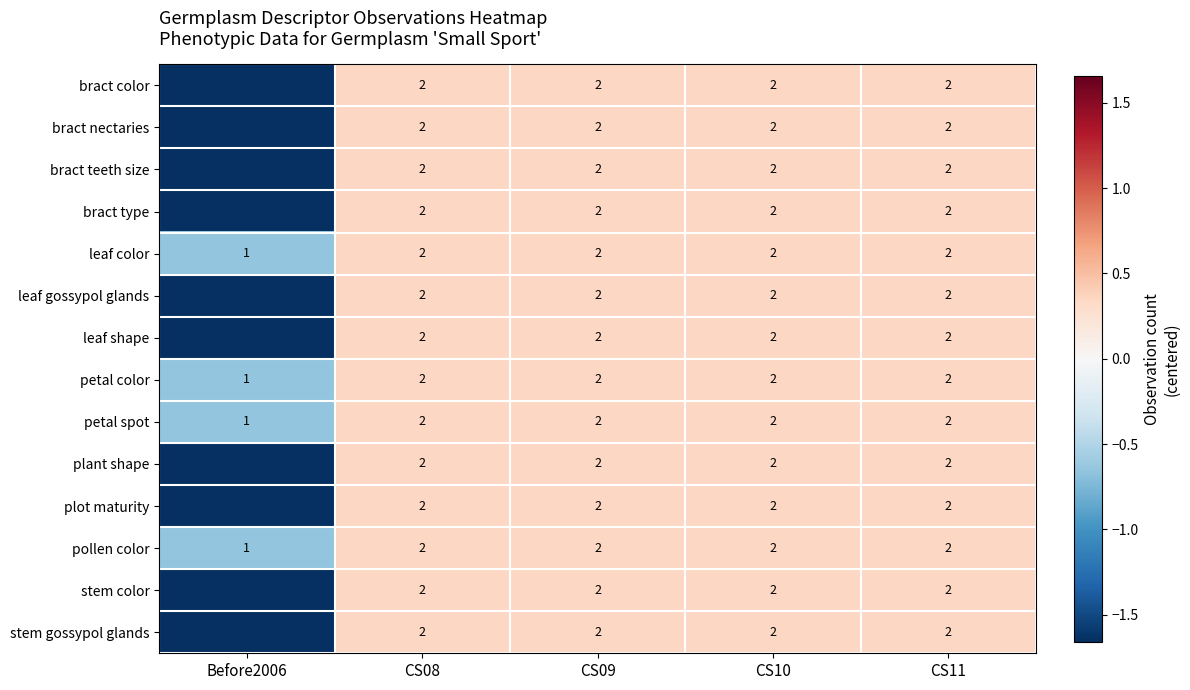

The value of leaf shape at Before2006 is -1.7. True or false?

True